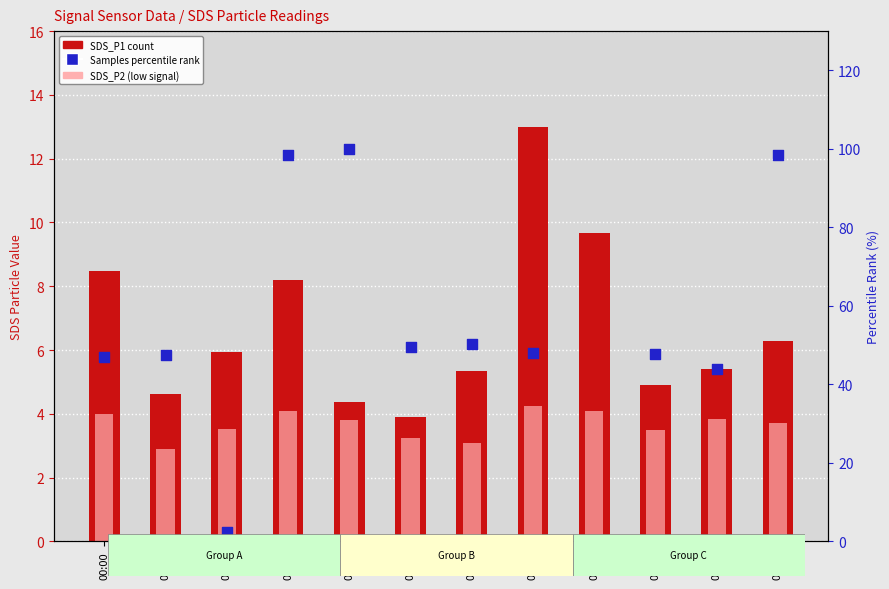

Which series contains the lowest Y value?

Samples (percentile rank)